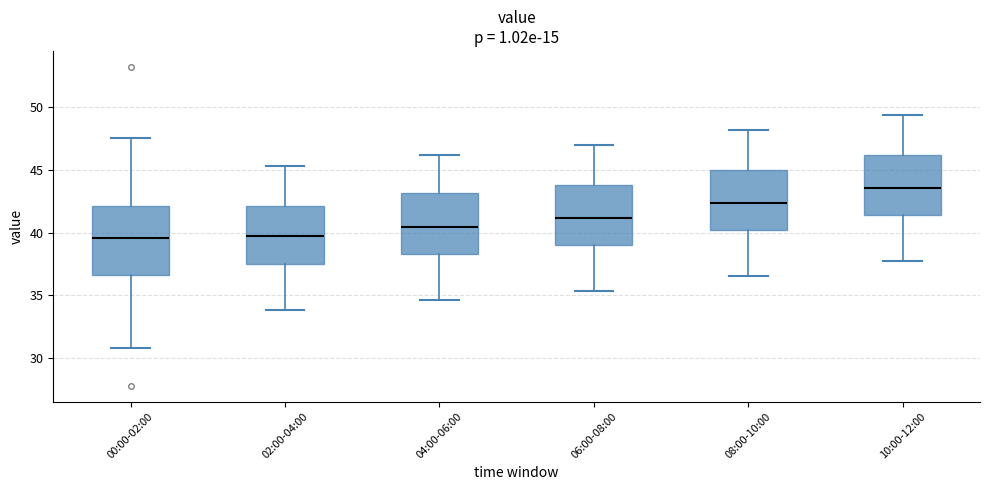

Reading left to right, transcribe this box plot: for each box, give where its median line is, the range the box spans, and where its two whiskers end, as read against the y-axis. The values are not printed on the chart, so give them approximately, as read against the axis.

00:00-02:00: median 39.5, box 36.5 to 42.0, whiskers 31.0 to 47.5
02:00-04:00: median 40.0, box 37.5 to 42.0, whiskers 34.0 to 45.5
04:00-06:00: median 40.5, box 38.5 to 43.0, whiskers 34.5 to 46.0
06:00-08:00: median 41.0, box 39.0 to 44.0, whiskers 35.5 to 47.0
08:00-10:00: median 42.5, box 40.0 to 45.0, whiskers 36.5 to 48.0
10:00-12:00: median 43.5, box 41.5 to 46.0, whiskers 37.5 to 49.5